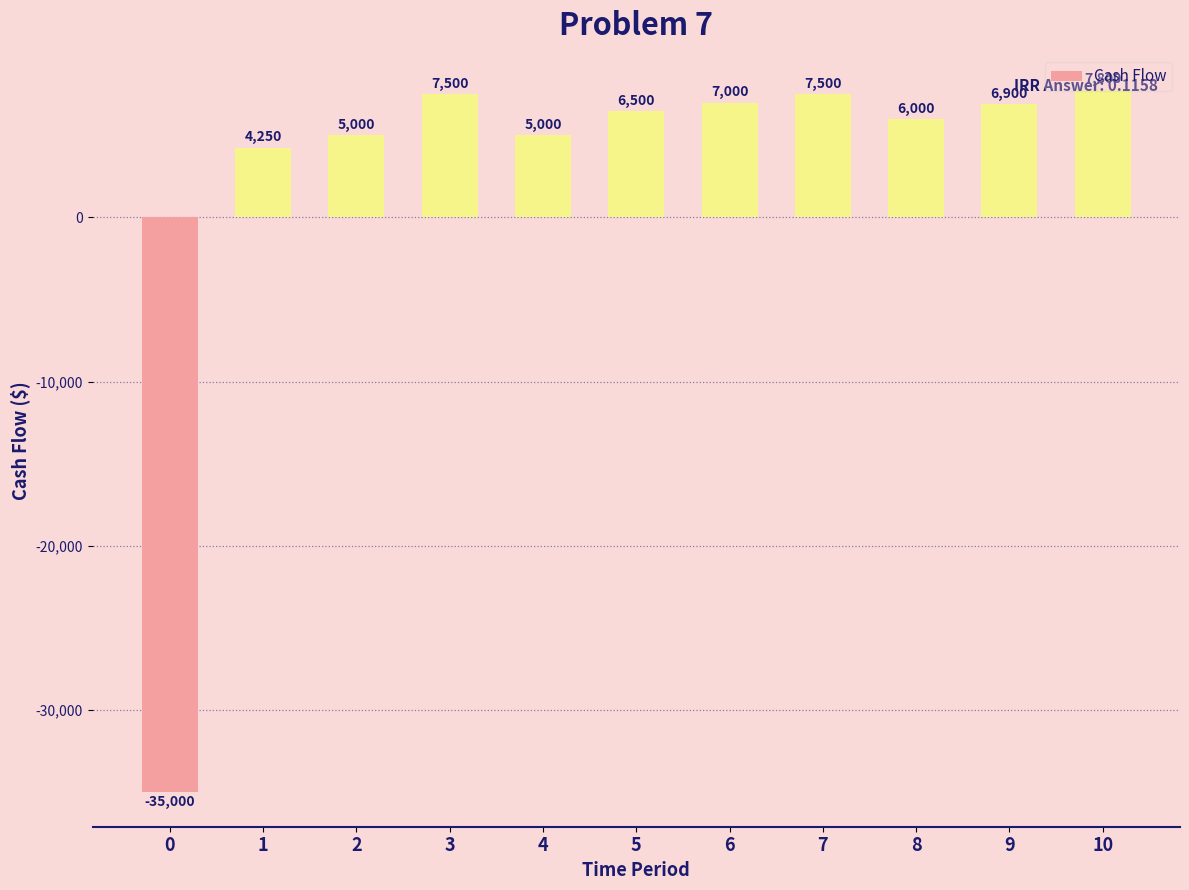

Is it true that the value at 2 is 2759?

False